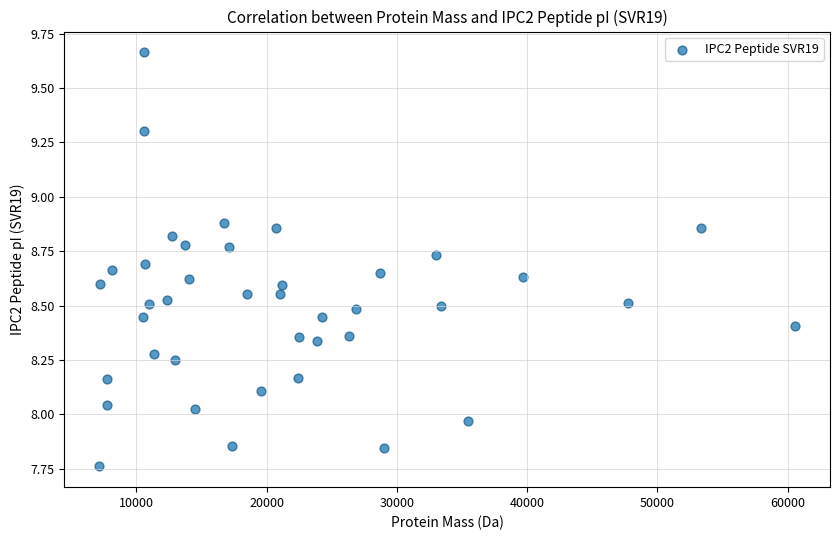

What is the range of X values (max minus min)?

53427.1